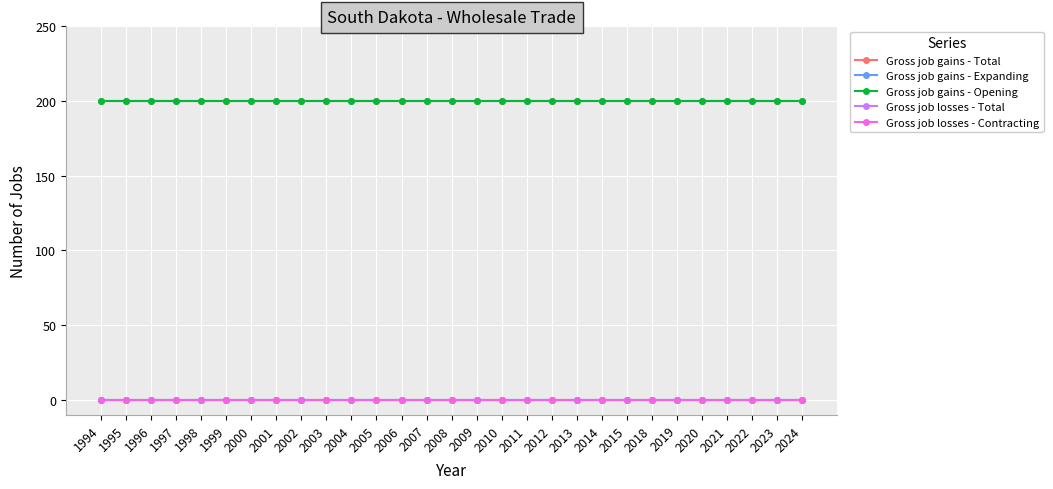

What is the maximum value shown in the chart?

200